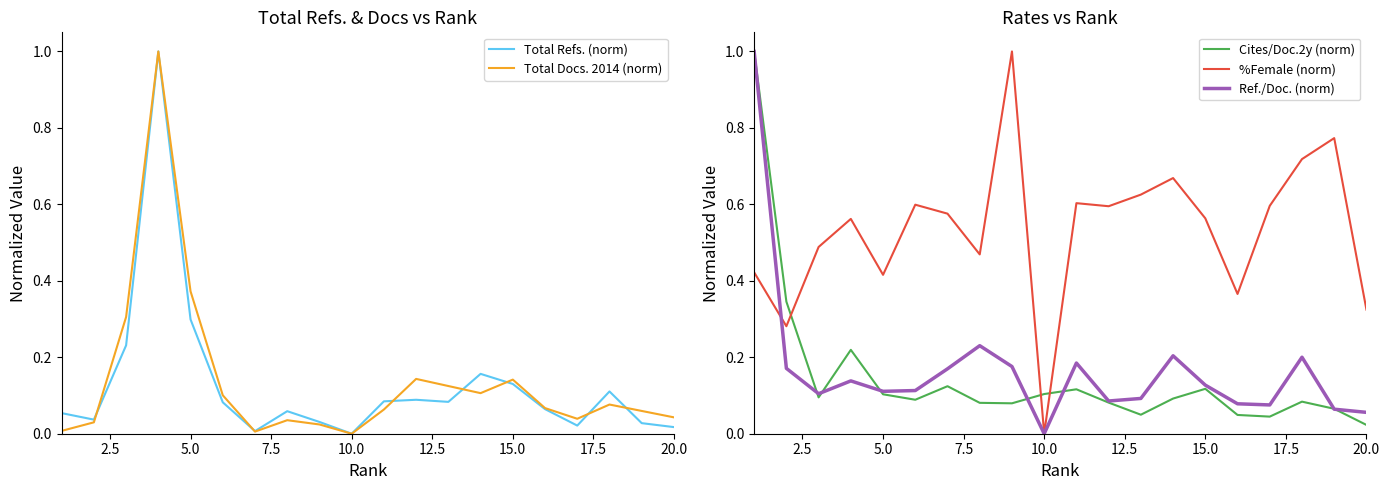

True or false: %Female (norm) and Cites/Doc.2y (norm) intersect in this chart.

True